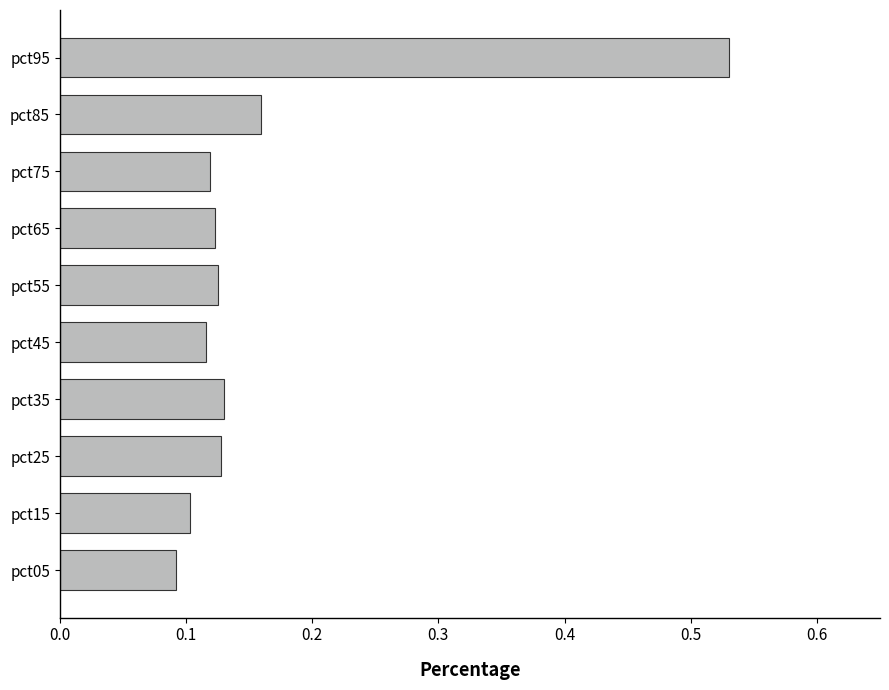

Which label corresponds to the largest value in the chart?

pct95